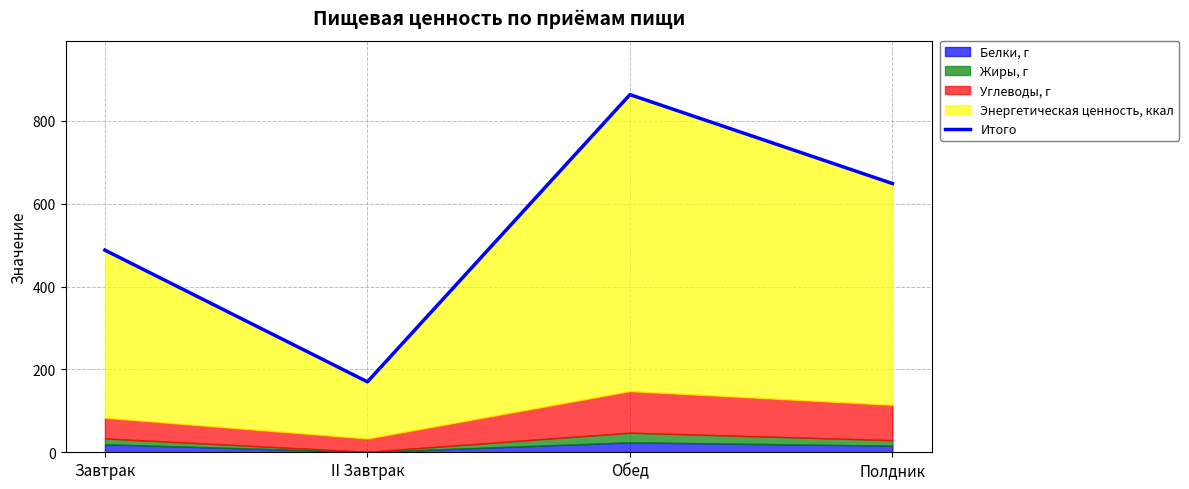

How many categories are shown in the chart?

4